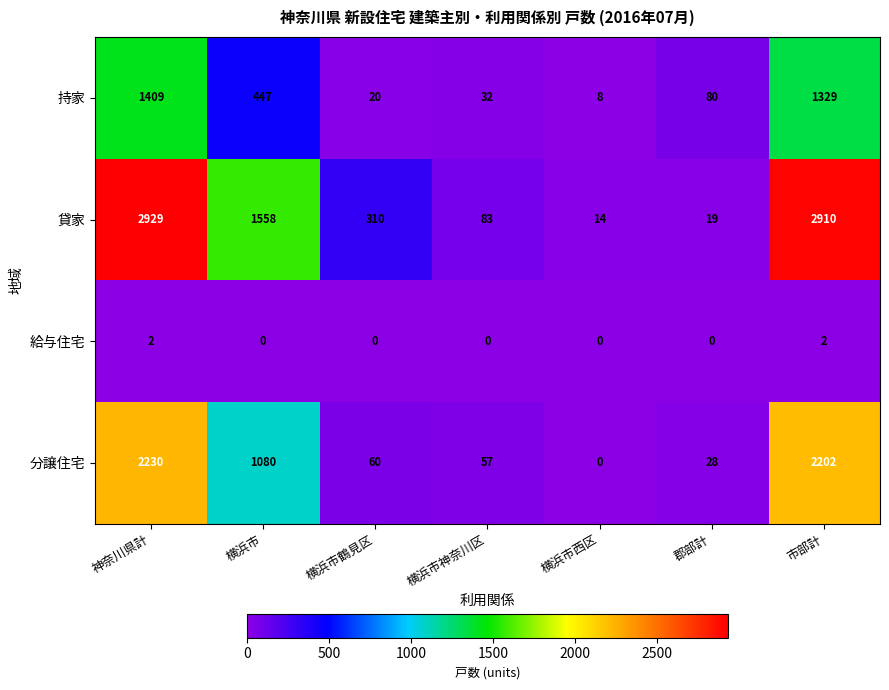

Where does the 持家 series first go above 80?

神奈川県計